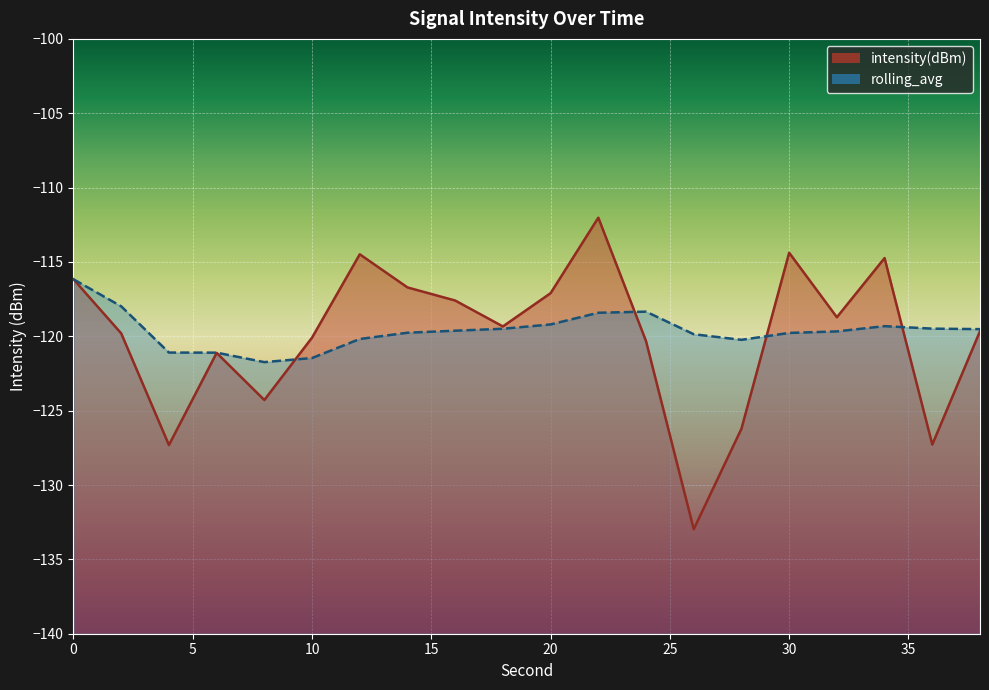

Between 34 and 16, which is larger?

34